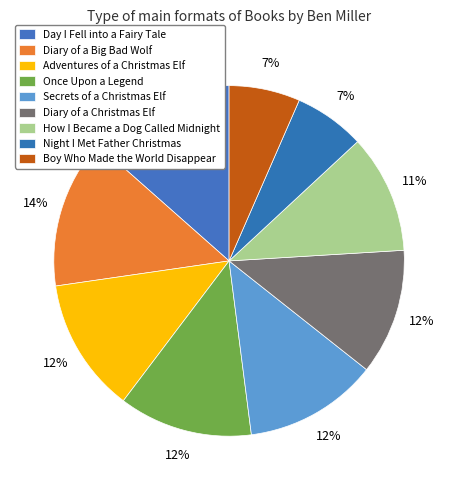

Approximately how many times larger is the value at Secrets of a Christmas Elf compared to Night I Met Father Christmas?

1.9